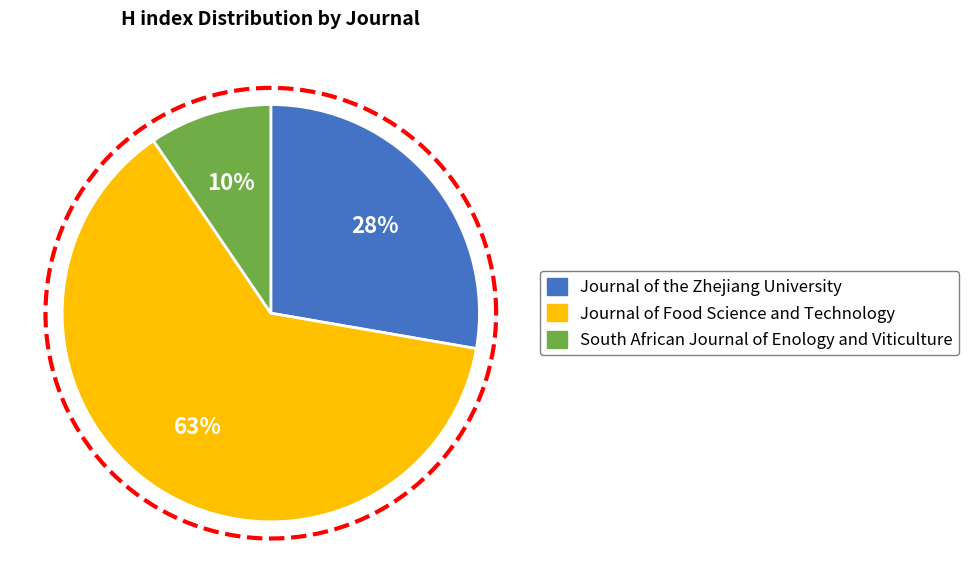

Is it true that South African Journal of Enology and Viticulture is 1% of the pie?

False